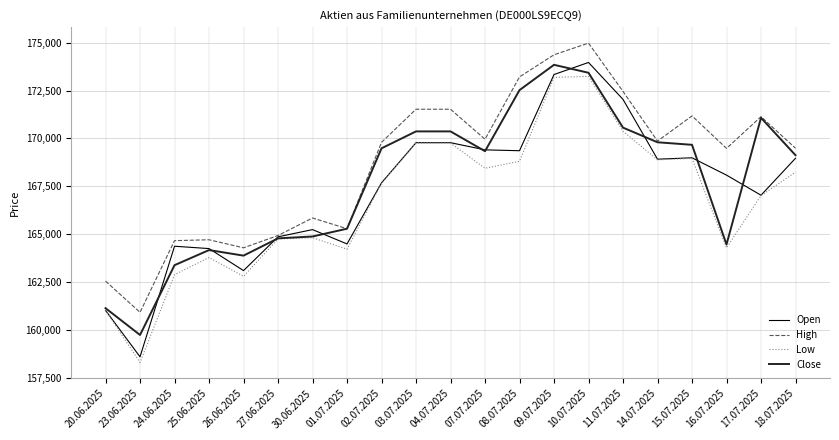

Which series changed the most between 01.07.2025 and 15.07.2025?

High